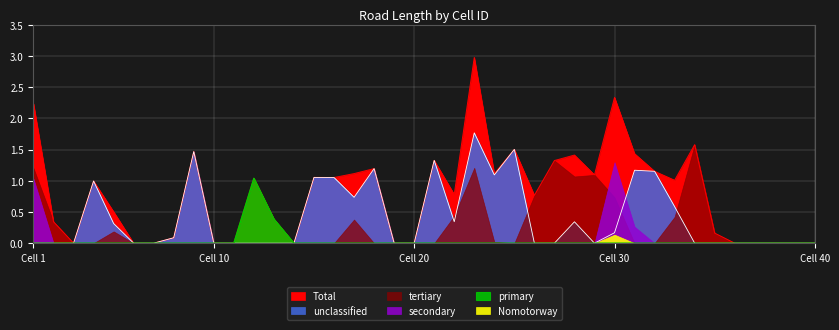

What is the spread (max minus min) of values at 32?

1.2